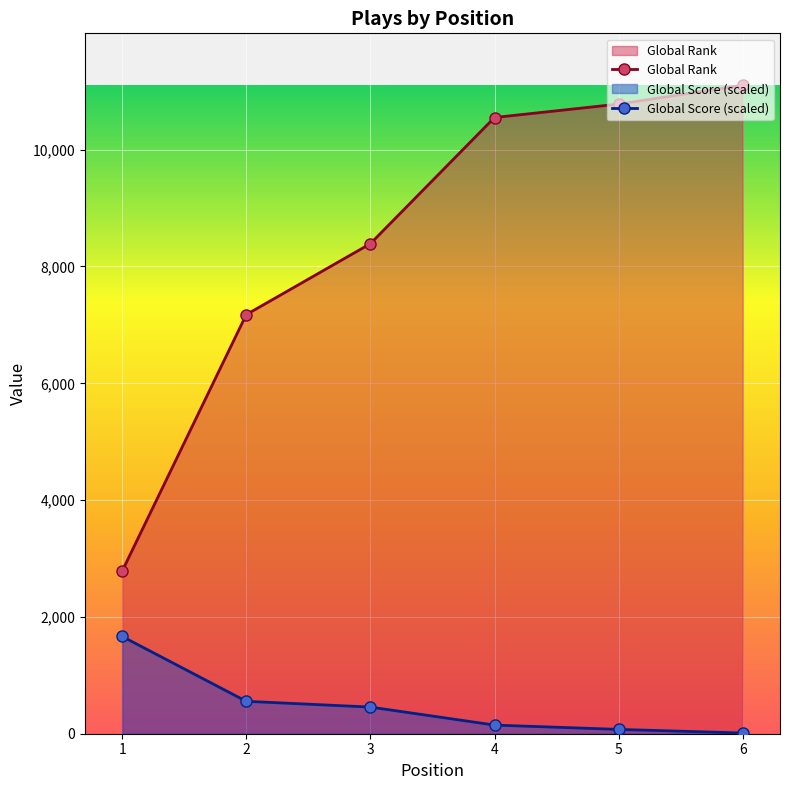

Reading left to right, transcribe all the data shown in this chart.

Global Rank: 2784.0	7176.0	8391.0	10551.0	10781.0	11104.0
Global Score (scaled): 1665.6	555.2	456.5	148.1	74.0	12.3